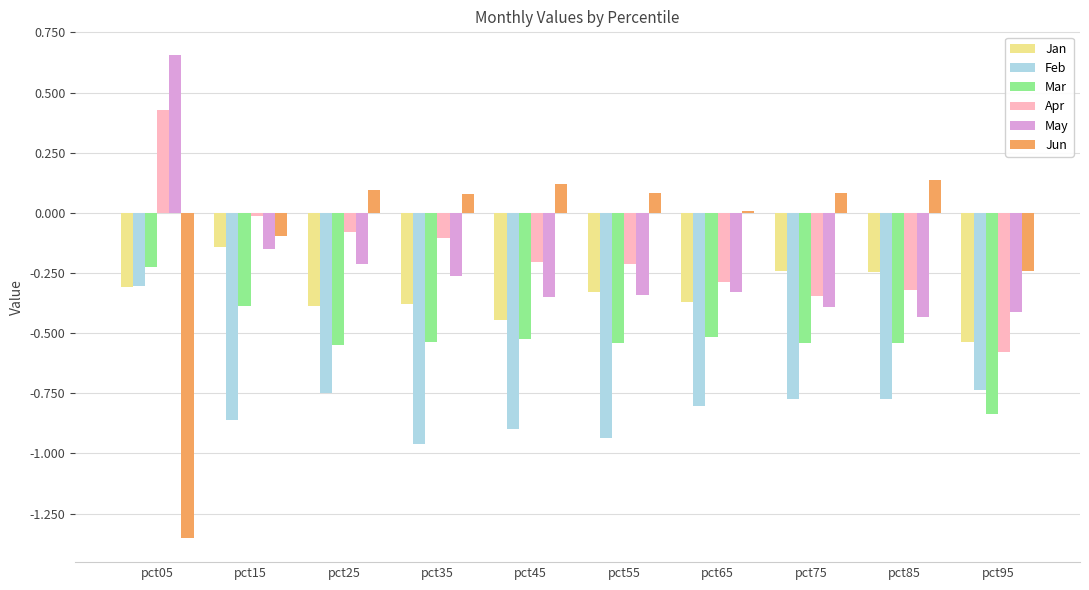

What is the sum of all Feb values?

-7.8